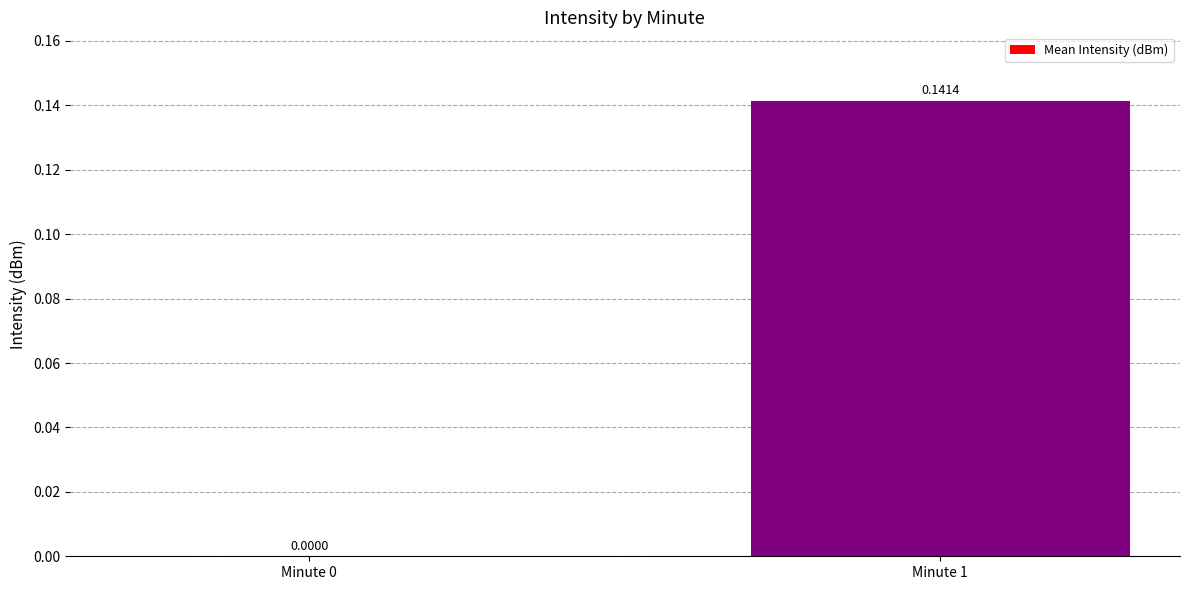

What is the change in value from Minute 0 to Minute 1?

+0.1